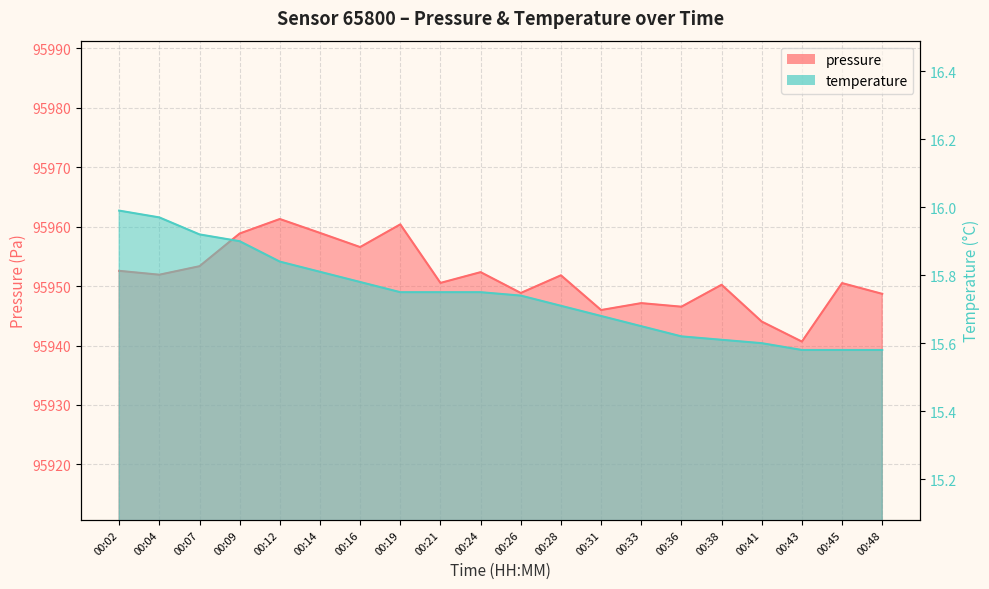

What is the average value of the temperature series?

15.7